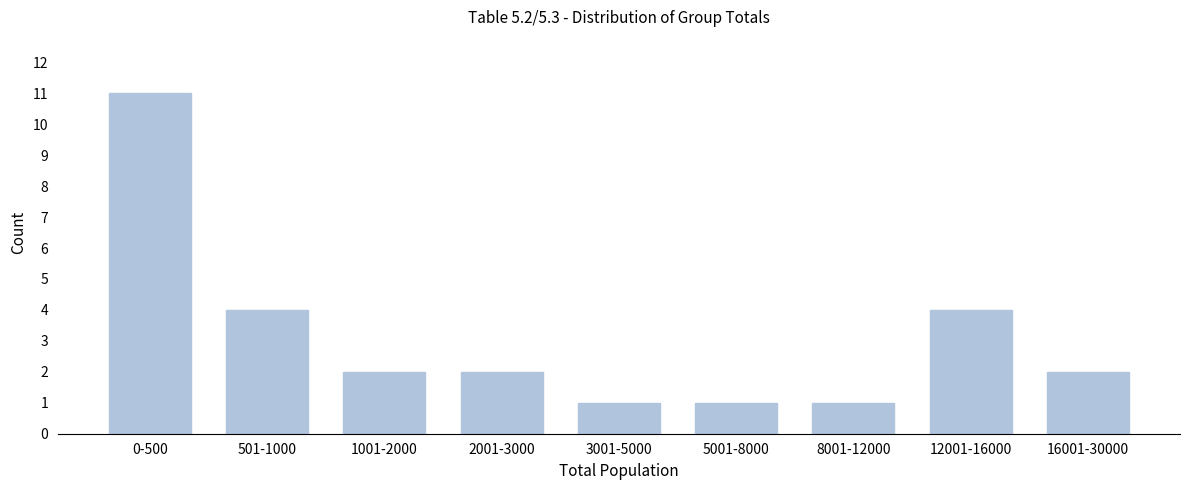

Reading left to right, extract all data points from this chart.

0-500=11	501-1000=4	1001-2000=2	2001-3000=2	3001-5000=1	5001-8000=1	8001-12000=1	12001-16000=4	16001-30000=2